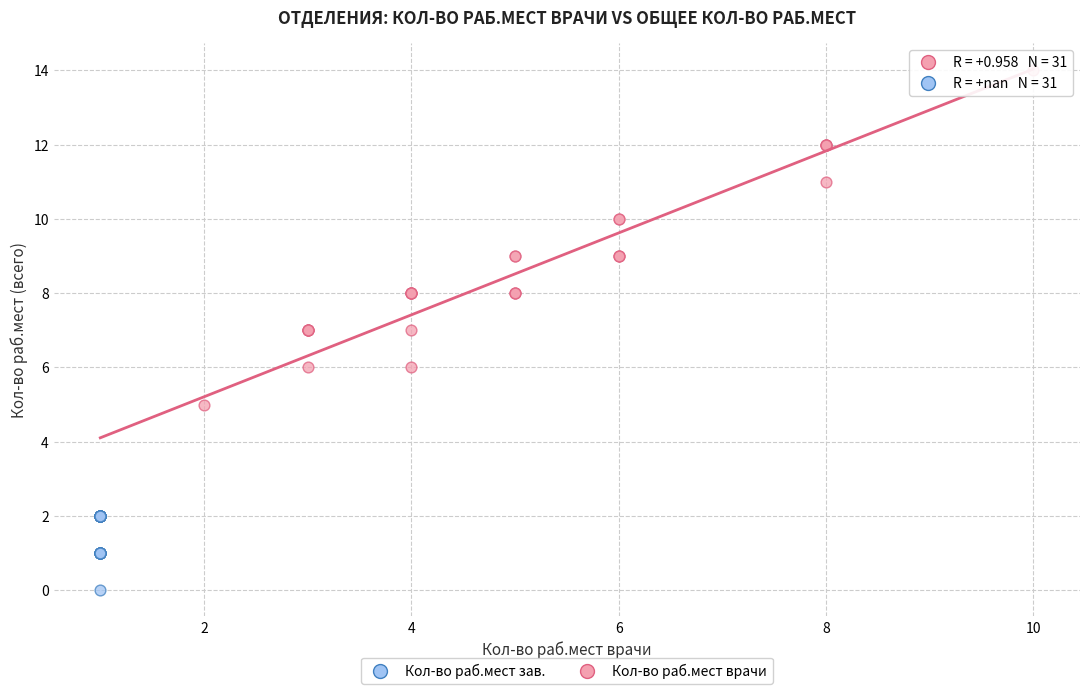

Which series has the widest spread of Y values?

Кол-во раб.мест врачи